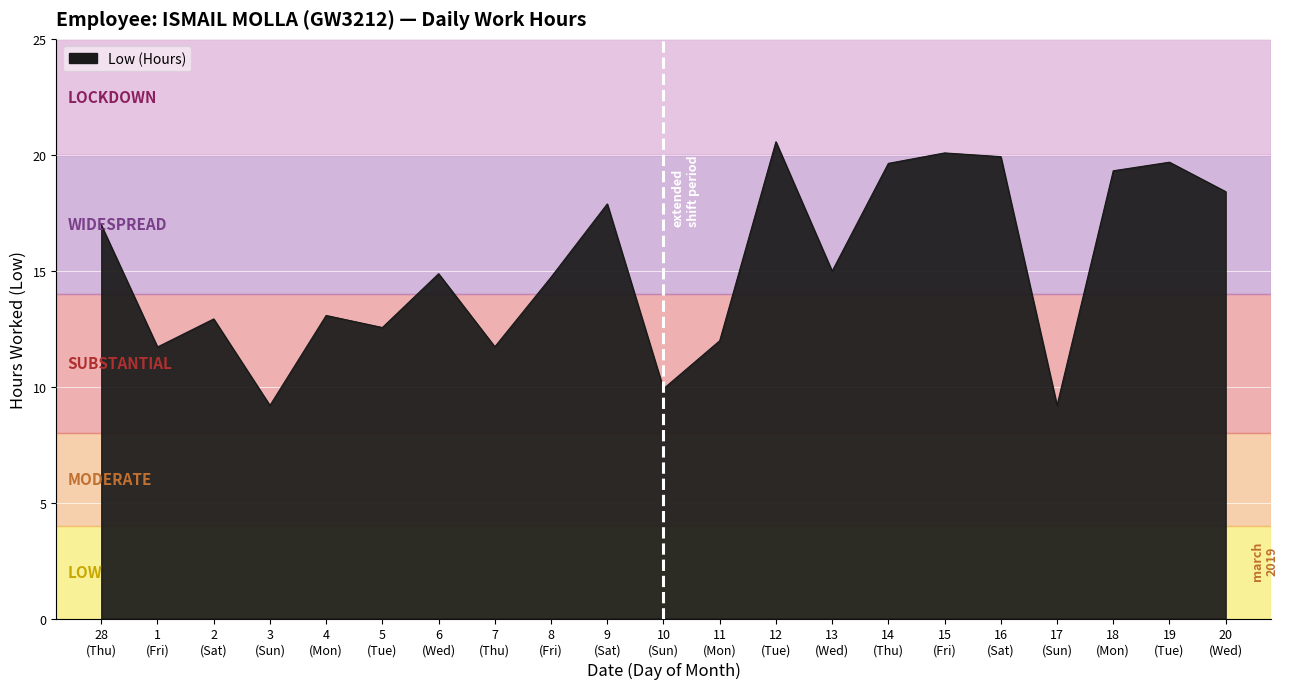

What is the difference between the maximum and minimum values?

11.4